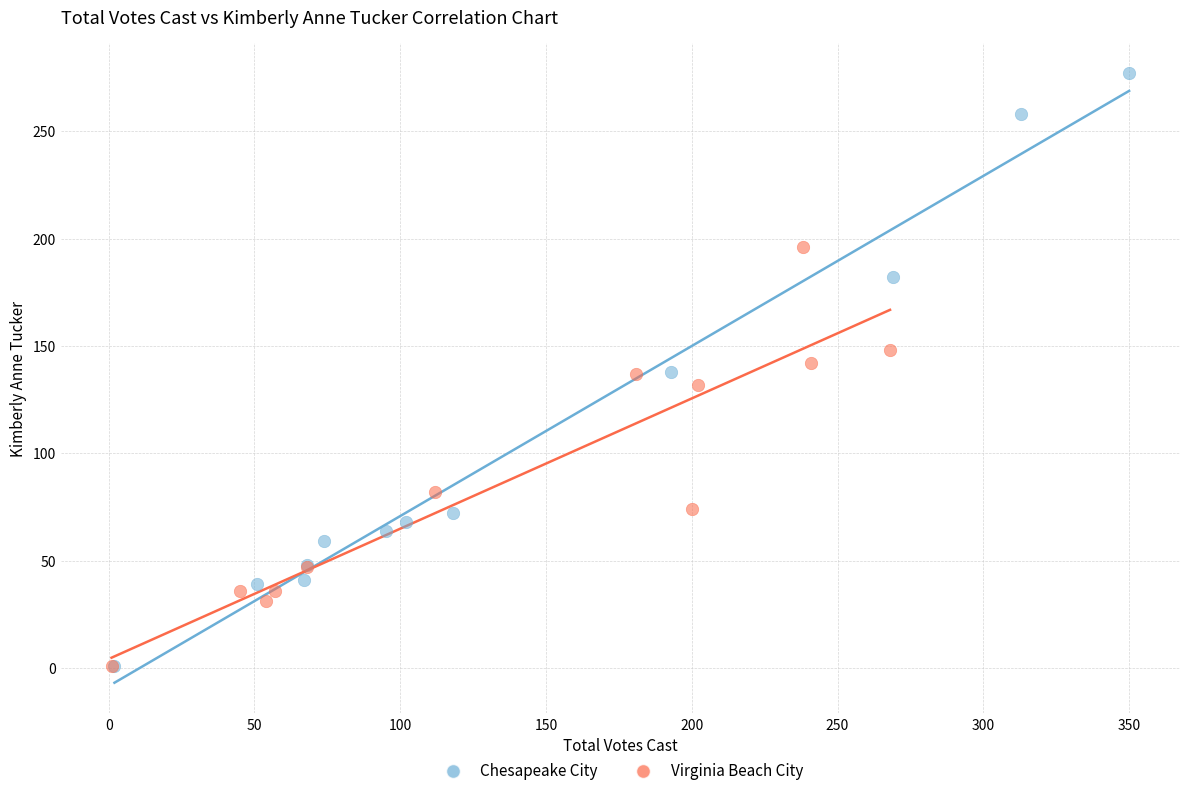

Which series has the largest Y range (max minus min)?

Chesapeake City